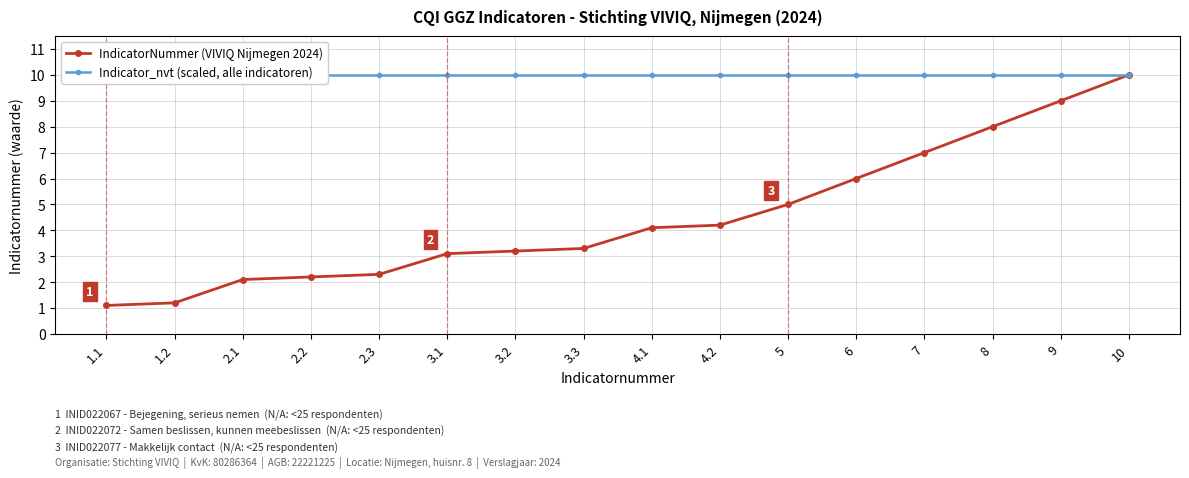

Does the chart have visible grid lines?

Yes